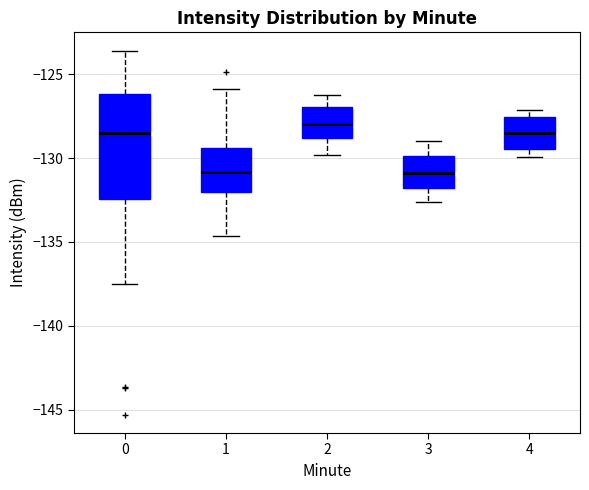

Which box has the highest median line?

2